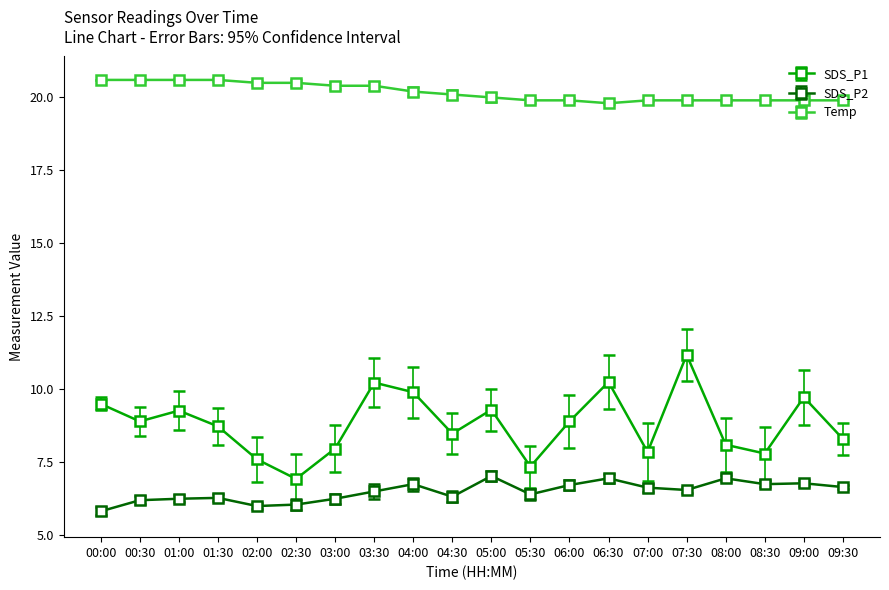

True or false: SDS_P1 and SDS_P2 intersect in this chart.

False